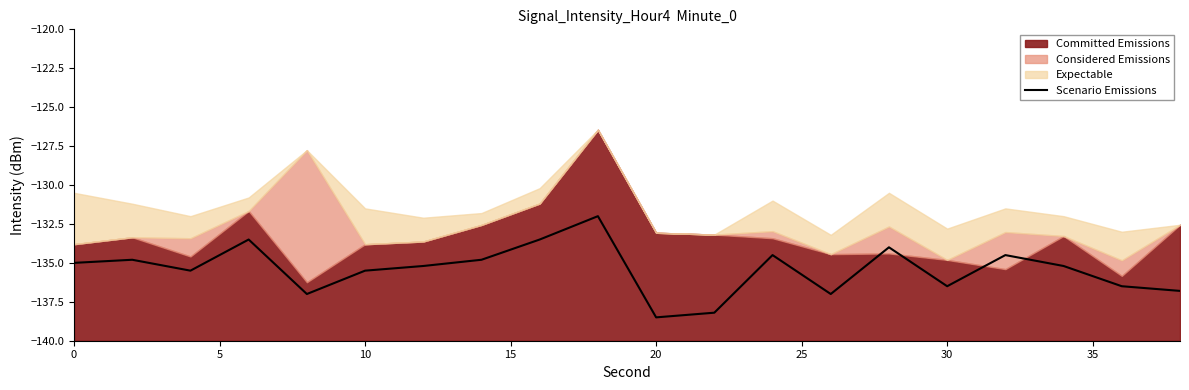

What is the minimum value for Scenario Emissions?

-138.5